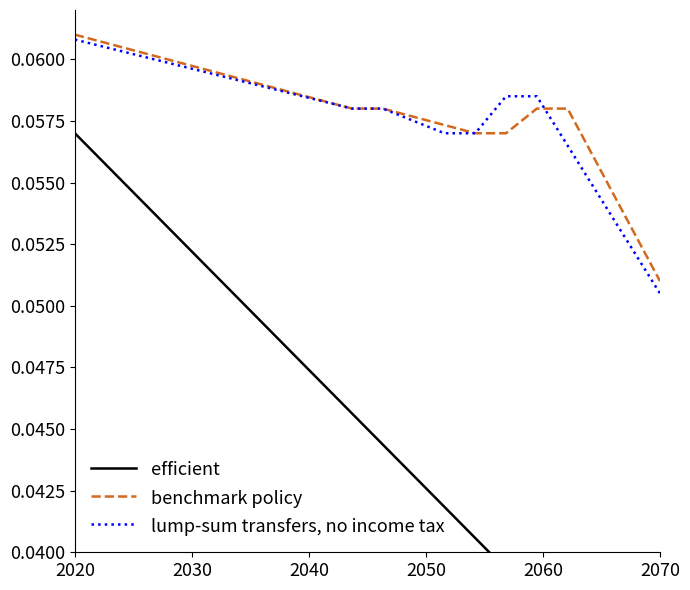

At which label is benchmark policy closest to 0?

2070